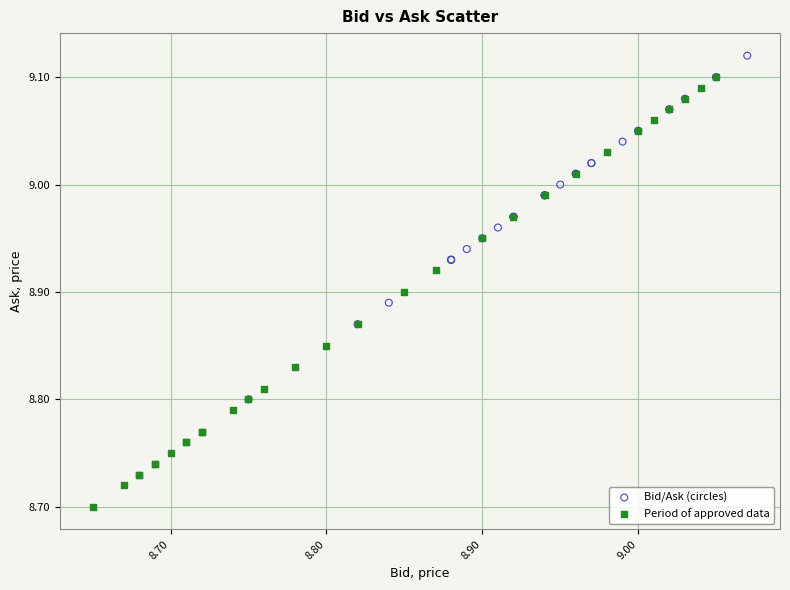

Which series reaches the maximum Y coordinate?

Bid/Ask (circles)